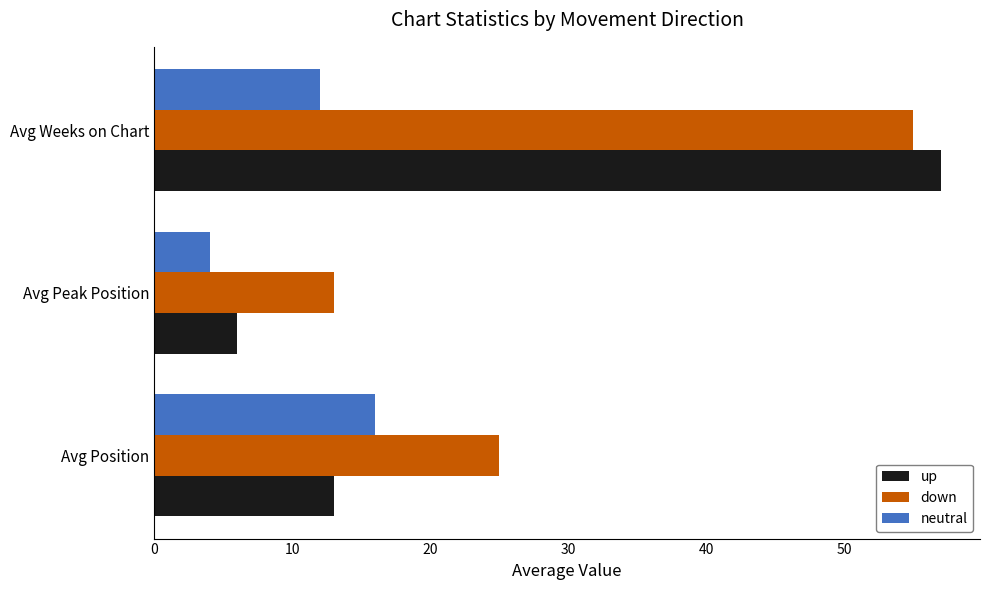

What is the maximum value shown in the chart?

57